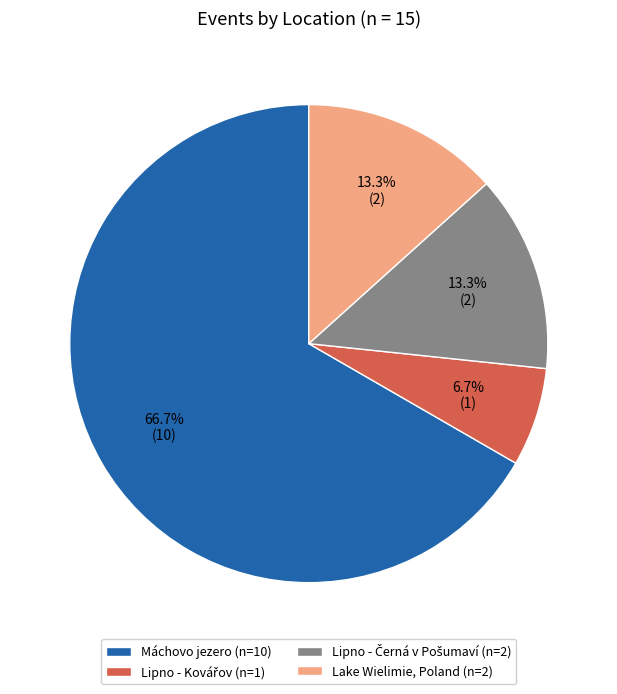

Is there a majority slice in this chart?

Yes